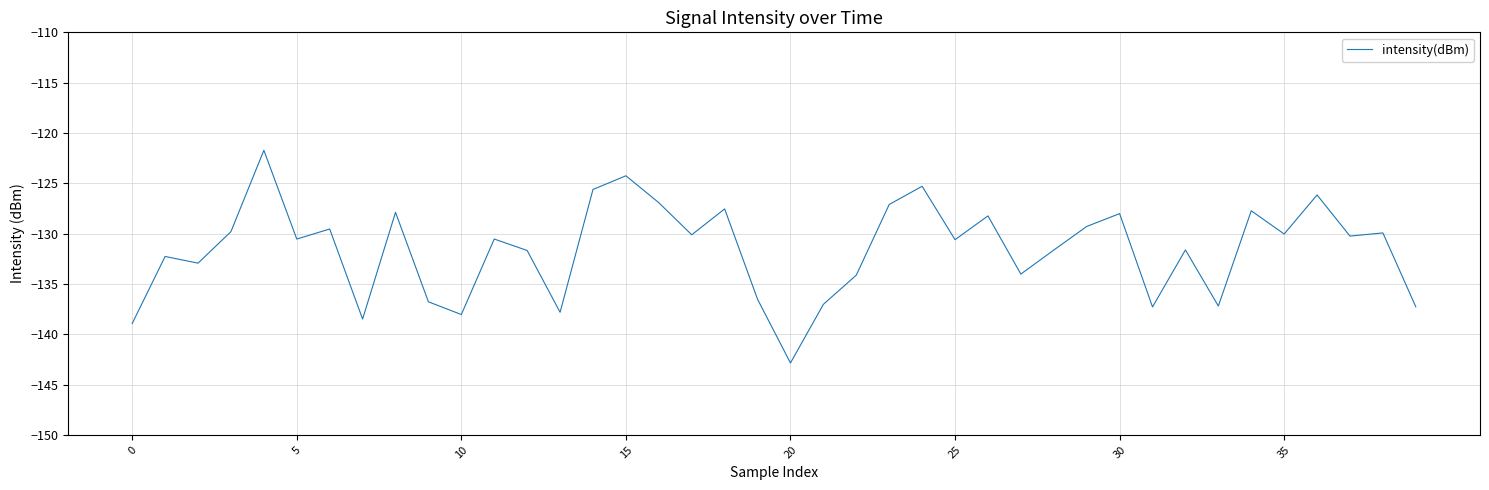

What is the maximum value shown in the chart?

-121.7